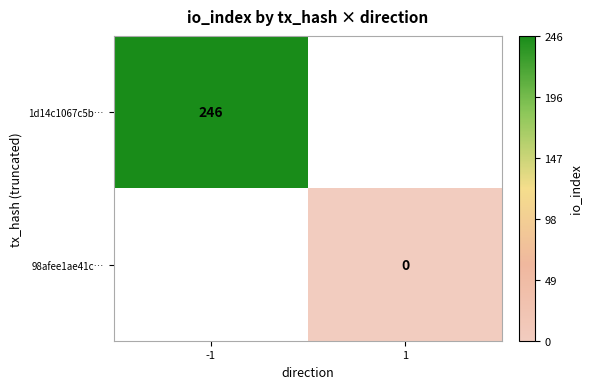

The 1d14c1067c5b… series shows 164 at -1. True or false?

False